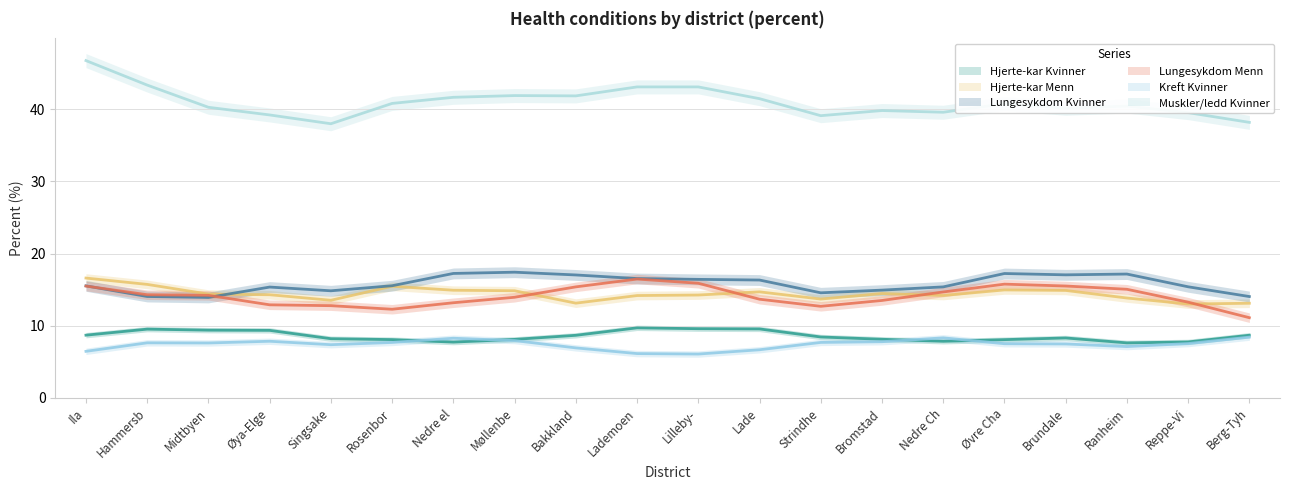

Rank the series at Rosenbor from highest to lowest value.

Muskler/ledd Kvinner, Lungesykdom Kvinner, Hjerte-kar Menn, Lungesykdom Menn, Kreft Kvinner, Hjerte-kar Kvinner